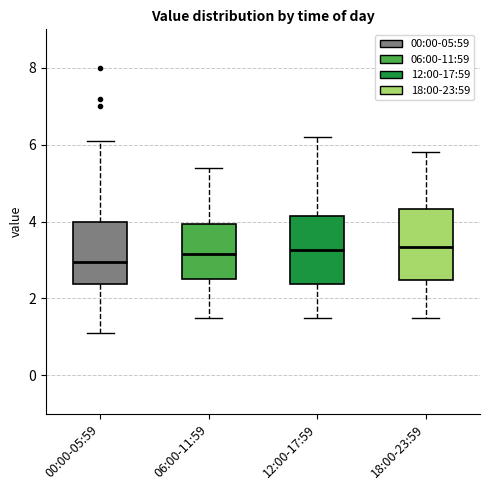

Reading left to right, read every box against the y-axis: the position of its median line, the range the box covers, and the ends of its whiskers. The values are not printed on the chart, so give them approximately, as read against the axis.

00:00-05:59: median 3.0, box 2.4 to 4.0, whiskers 1.2 to 6.2
06:00-11:59: median 3.2, box 2.6 to 4.0, whiskers 1.6 to 5.4
12:00-17:59: median 3.2, box 2.4 to 4.2, whiskers 1.6 to 6.2
18:00-23:59: median 3.4, box 2.4 to 4.4, whiskers 1.6 to 5.8